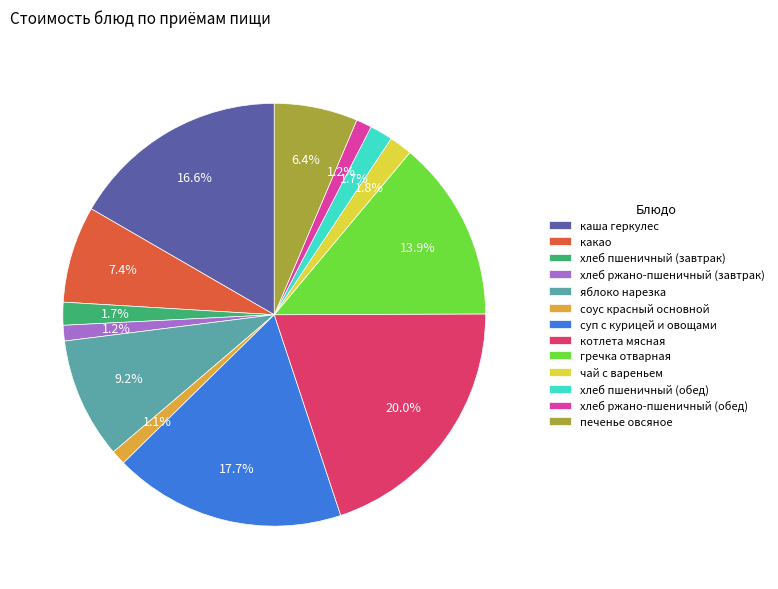

To the nearest percent, what percentage of the pie is хлеб ржано-пшеничный (обед)?

1%